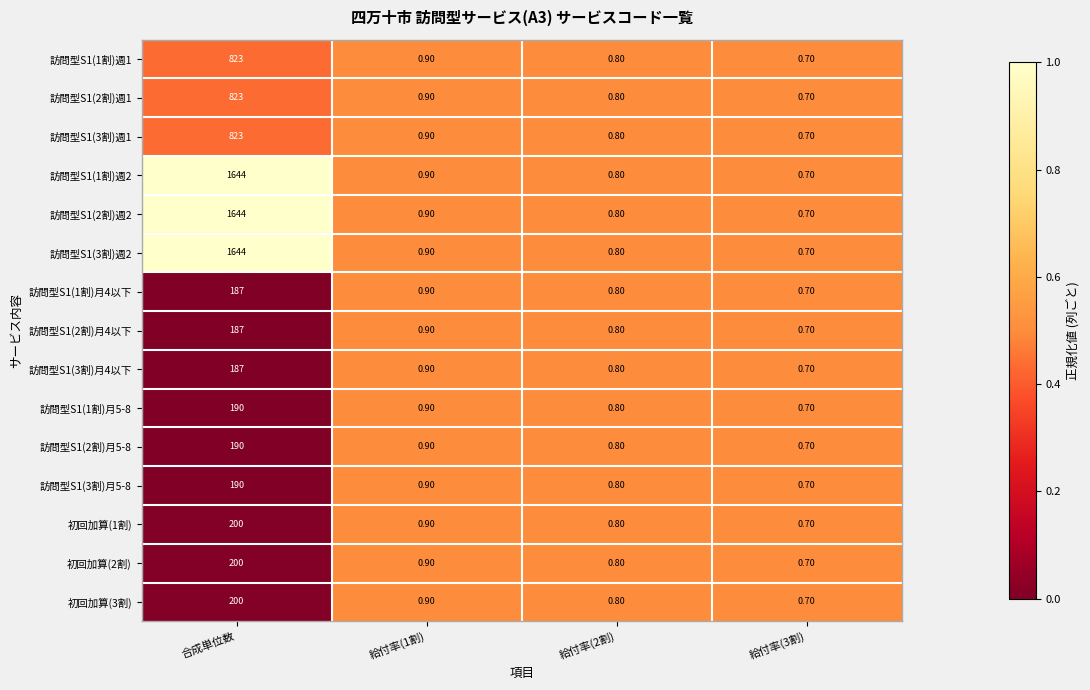

Rank the categories by 訪問型S1(3割)月5-8 value from highest to lowest.

合成単位数, 給付率(1割), 給付率(2割), 給付率(3割)